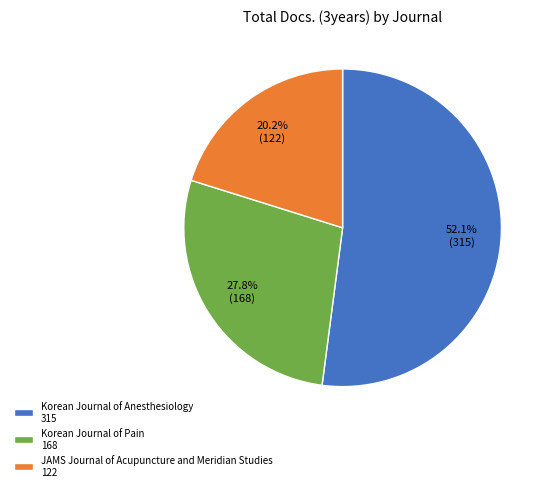

Which has a higher value, Korean Journal of Pain 168 or Korean Journal of Anesthesiology 315?

Korean Journal of Anesthesiology 315